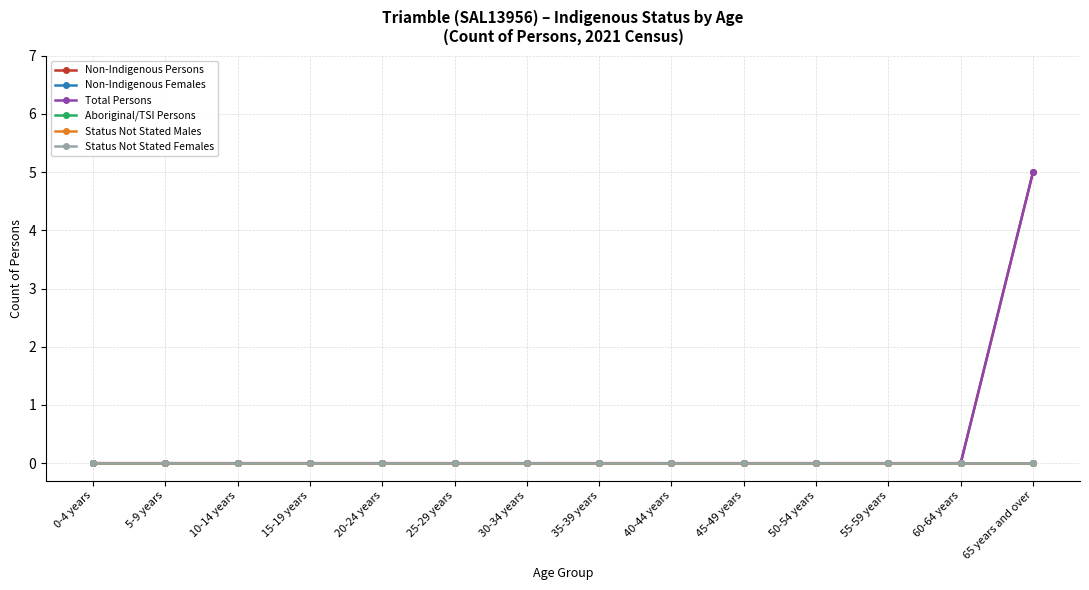

True or false: Non-Indigenous Persons and Aboriginal/TSI Persons intersect in this chart.

False